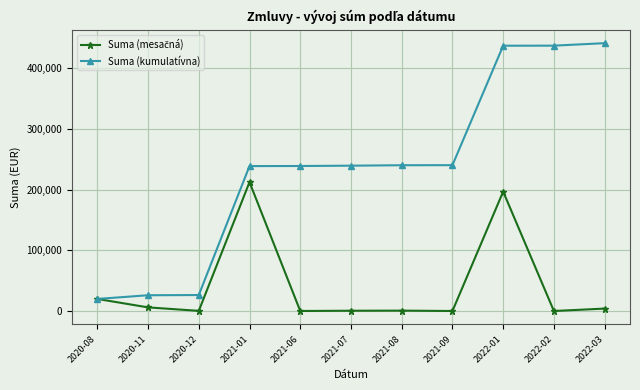

What is the difference between the maximum and second lowest values in the Suma (kumulatívna) series?

415064.9